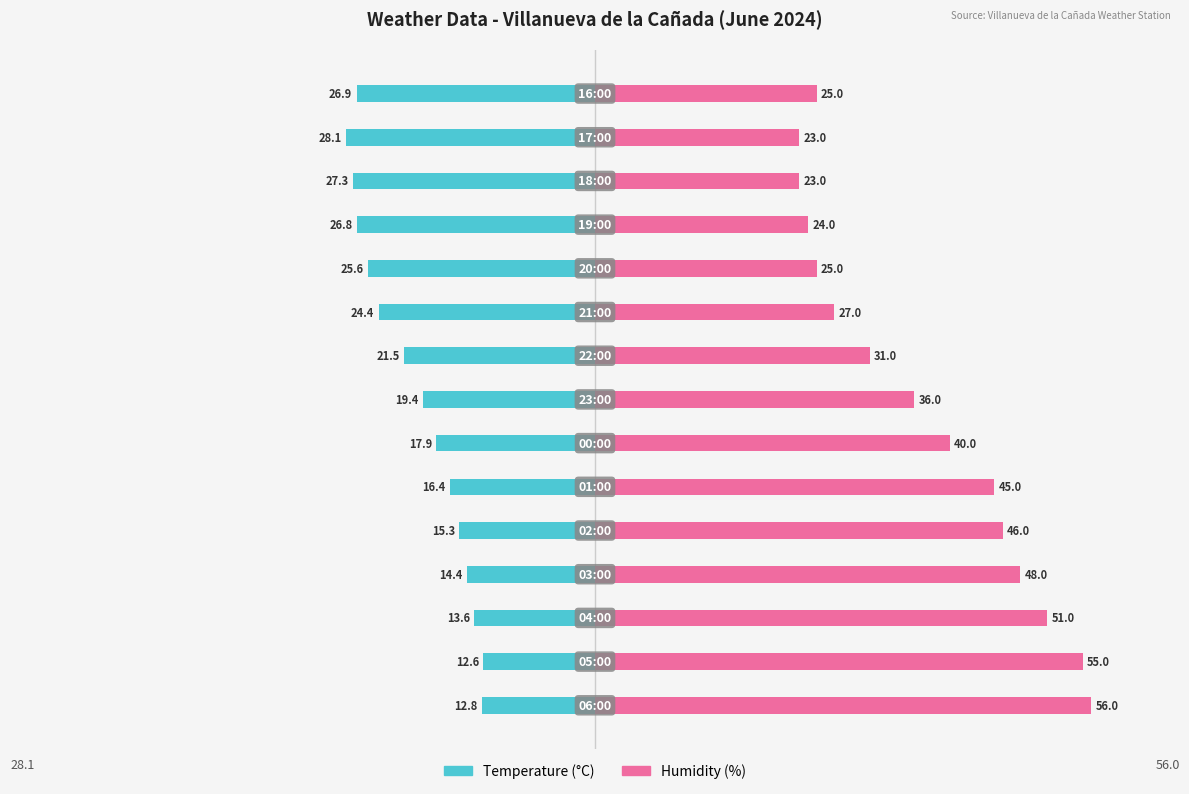

Are the bars grouped side by side (vs. stacked)?

Yes